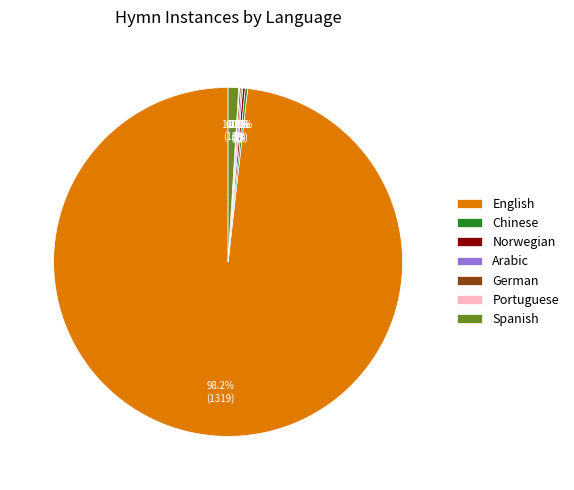

To the nearest percent, what percentage of the pie is English?

98%